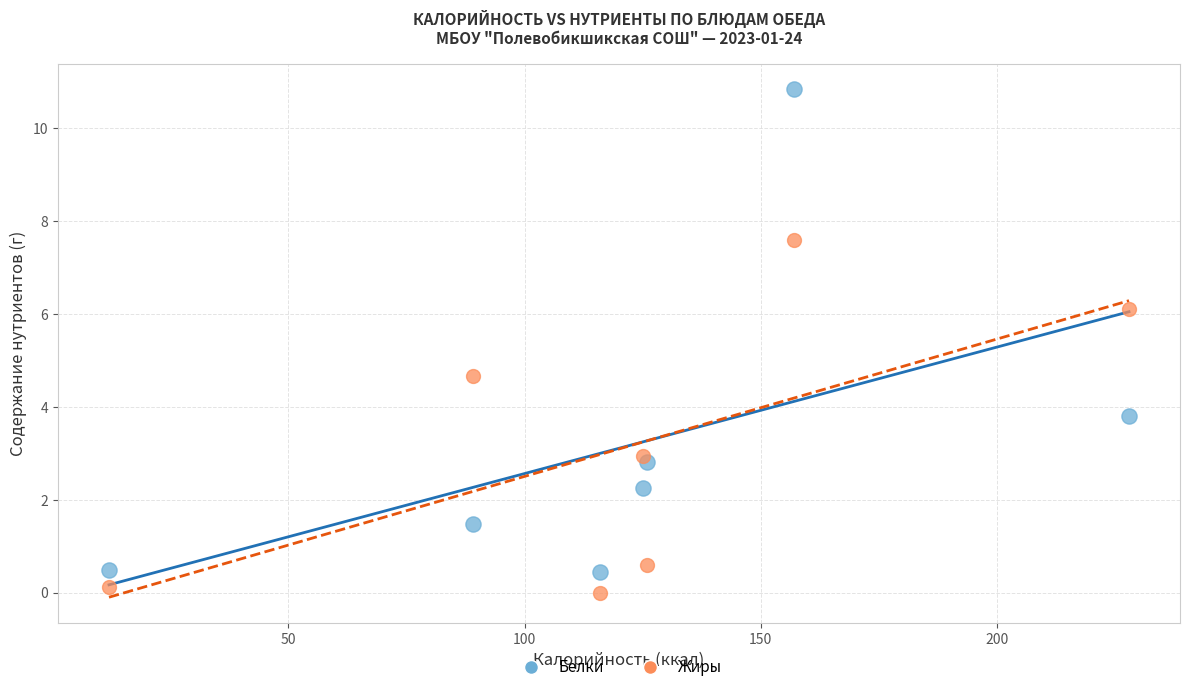

Across all series, what Y value is closest to 5?

4.7